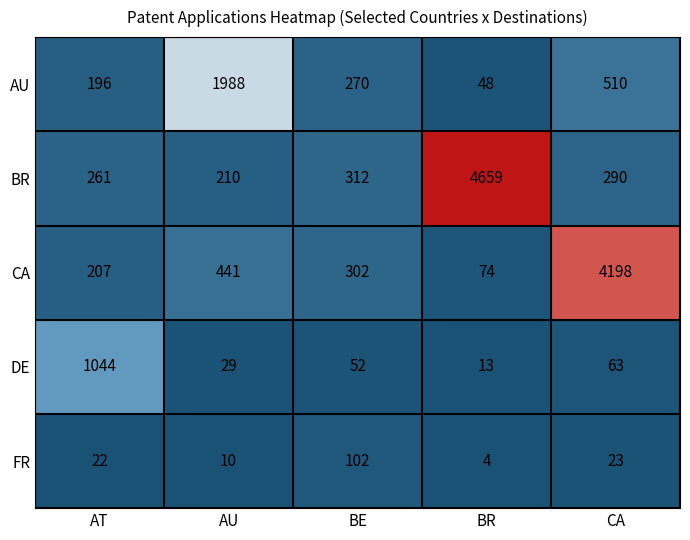

At which label is BR closest to 2434?

BE